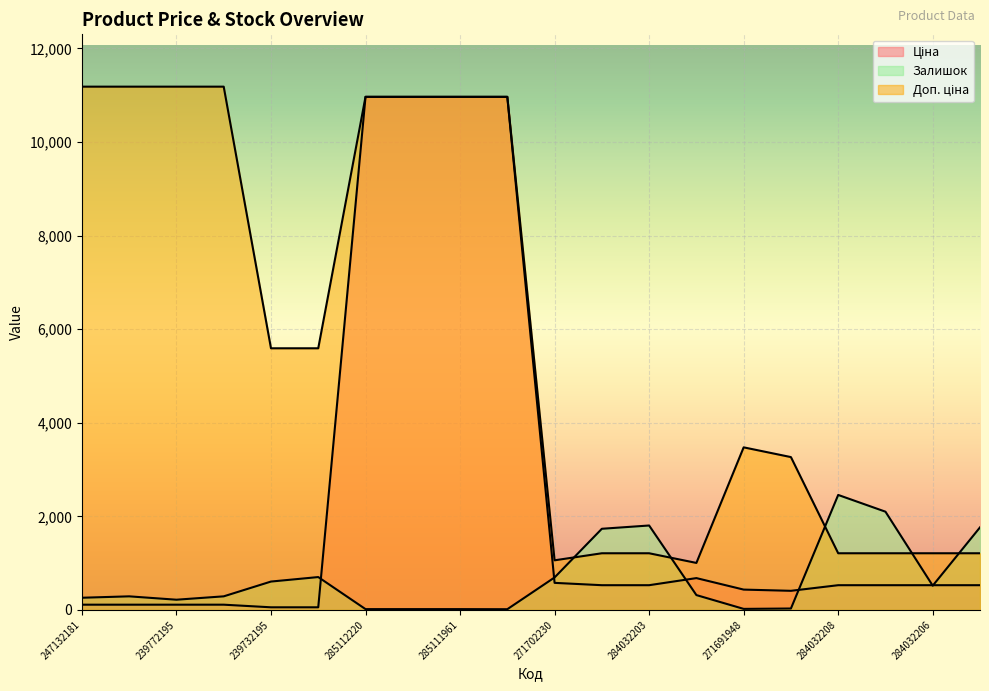

At which category is the sum across all series the highest?

285112220